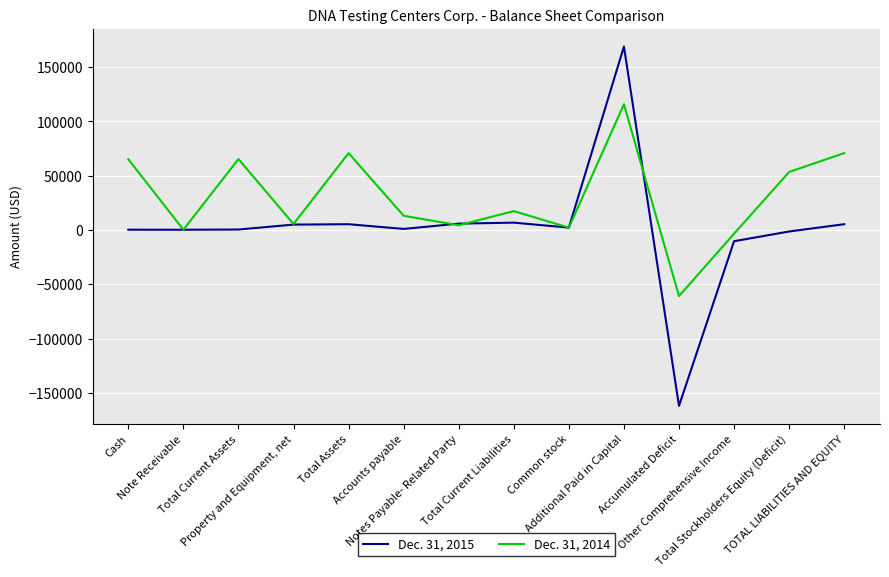

The Dec. 31, 2015 series shows 2114 at Common stock. True or false?

True